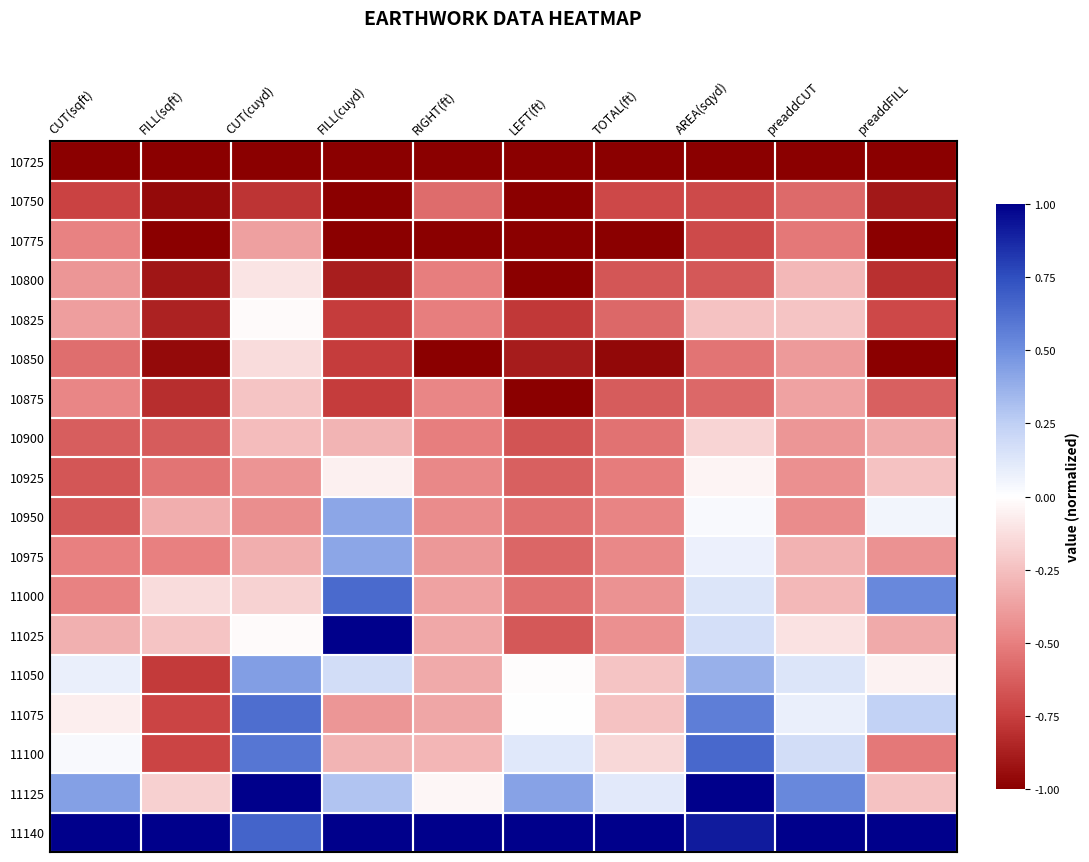

Reading left to right, what are all the values shown in this chart?

10725: CUT(sqft)=-1.0	FILL(sqft)=-1.0	CUT(cuyd)=-1.0	FILL(cuyd)=-1.0	RIGHT(ft)=-1.0	LEFT(ft)=-1.0	TOTAL(ft)=-1.0	AREA(sqyd)=-1.0	preaddCUT=-1.0	preaddFILL=-1.0
10750: CUT(sqft)=-0.7	FILL(sqft)=-1.0	CUT(cuyd)=-0.8	FILL(cuyd)=-1.0	RIGHT(ft)=-0.6	LEFT(ft)=-1.0	TOTAL(ft)=-0.7	AREA(sqyd)=-0.7	preaddCUT=-0.6	preaddFILL=-0.9
10775: CUT(sqft)=-0.5	FILL(sqft)=-1.0	CUT(cuyd)=-0.4	FILL(cuyd)=-1.0	RIGHT(ft)=-1.0	LEFT(ft)=-1.0	TOTAL(ft)=-1.0	AREA(sqyd)=-0.7	preaddCUT=-0.5	preaddFILL=-1.0
10800: CUT(sqft)=-0.4	FILL(sqft)=-0.9	CUT(cuyd)=-0.1	FILL(cuyd)=-0.9	RIGHT(ft)=-0.5	LEFT(ft)=-1.0	TOTAL(ft)=-0.7	AREA(sqyd)=-0.6	preaddCUT=-0.3	preaddFILL=-0.8
10825: CUT(sqft)=-0.4	FILL(sqft)=-0.9	CUT(cuyd)=-0.0	FILL(cuyd)=-0.8	RIGHT(ft)=-0.5	LEFT(ft)=-0.8	TOTAL(ft)=-0.6	AREA(sqyd)=-0.2	preaddCUT=-0.2	preaddFILL=-0.7
10850: CUT(sqft)=-0.6	FILL(sqft)=-1.0	CUT(cuyd)=-0.1	FILL(cuyd)=-0.8	RIGHT(ft)=-1.0	LEFT(ft)=-0.9	TOTAL(ft)=-1.0	AREA(sqyd)=-0.5	preaddCUT=-0.4	preaddFILL=-1.0
10875: CUT(sqft)=-0.5	FILL(sqft)=-0.8	CUT(cuyd)=-0.2	FILL(cuyd)=-0.8	RIGHT(ft)=-0.5	LEFT(ft)=-1.0	TOTAL(ft)=-0.6	AREA(sqyd)=-0.6	preaddCUT=-0.4	preaddFILL=-0.6
10900: CUT(sqft)=-0.6	FILL(sqft)=-0.6	CUT(cuyd)=-0.3	FILL(cuyd)=-0.3	RIGHT(ft)=-0.5	LEFT(ft)=-0.7	TOTAL(ft)=-0.6	AREA(sqyd)=-0.2	preaddCUT=-0.4	preaddFILL=-0.3
10925: CUT(sqft)=-0.7	FILL(sqft)=-0.5	CUT(cuyd)=-0.4	FILL(cuyd)=-0.1	RIGHT(ft)=-0.5	LEFT(ft)=-0.6	TOTAL(ft)=-0.5	AREA(sqyd)=-0.0	preaddCUT=-0.4	preaddFILL=-0.2
10950: CUT(sqft)=-0.7	FILL(sqft)=-0.3	CUT(cuyd)=-0.4	FILL(cuyd)=0.4	RIGHT(ft)=-0.4	LEFT(ft)=-0.6	TOTAL(ft)=-0.5	AREA(sqyd)=0.0	preaddCUT=-0.4	preaddFILL=0.0
10975: CUT(sqft)=-0.5	FILL(sqft)=-0.5	CUT(cuyd)=-0.3	FILL(cuyd)=0.4	RIGHT(ft)=-0.4	LEFT(ft)=-0.6	TOTAL(ft)=-0.5	AREA(sqyd)=0.1	preaddCUT=-0.3	preaddFILL=-0.4
11000: CUT(sqft)=-0.5	FILL(sqft)=-0.1	CUT(cuyd)=-0.2	FILL(cuyd)=0.6	RIGHT(ft)=-0.4	LEFT(ft)=-0.6	TOTAL(ft)=-0.4	AREA(sqyd)=0.1	preaddCUT=-0.3	preaddFILL=0.5
11025: CUT(sqft)=-0.3	FILL(sqft)=-0.2	CUT(cuyd)=-0.0	FILL(cuyd)=1.0	RIGHT(ft)=-0.3	LEFT(ft)=-0.7	TOTAL(ft)=-0.4	AREA(sqyd)=0.2	preaddCUT=-0.1	preaddFILL=-0.3
11050: CUT(sqft)=0.1	FILL(sqft)=-0.8	CUT(cuyd)=0.4	FILL(cuyd)=0.2	RIGHT(ft)=-0.3	LEFT(ft)=-0.0	TOTAL(ft)=-0.2	AREA(sqyd)=0.4	preaddCUT=0.1	preaddFILL=-0.0
11075: CUT(sqft)=-0.1	FILL(sqft)=-0.7	CUT(cuyd)=0.6	FILL(cuyd)=-0.4	RIGHT(ft)=-0.3	LEFT(ft)=0.0	TOTAL(ft)=-0.2	AREA(sqyd)=0.6	preaddCUT=0.1	preaddFILL=0.2
11100: CUT(sqft)=0.0	FILL(sqft)=-0.7	CUT(cuyd)=0.6	FILL(cuyd)=-0.3	RIGHT(ft)=-0.3	LEFT(ft)=0.1	TOTAL(ft)=-0.2	AREA(sqyd)=0.6	preaddCUT=0.2	preaddFILL=-0.5
11125: CUT(sqft)=0.4	FILL(sqft)=-0.2	CUT(cuyd)=1.0	FILL(cuyd)=0.3	RIGHT(ft)=-0.0	LEFT(ft)=0.4	TOTAL(ft)=0.1	AREA(sqyd)=1.0	preaddCUT=0.5	preaddFILL=-0.2
11140: CUT(sqft)=1.0	FILL(sqft)=1.0	CUT(cuyd)=0.7	FILL(cuyd)=1.0	RIGHT(ft)=1.0	LEFT(ft)=1.0	TOTAL(ft)=1.0	AREA(sqyd)=0.9	preaddCUT=1.0	preaddFILL=1.0